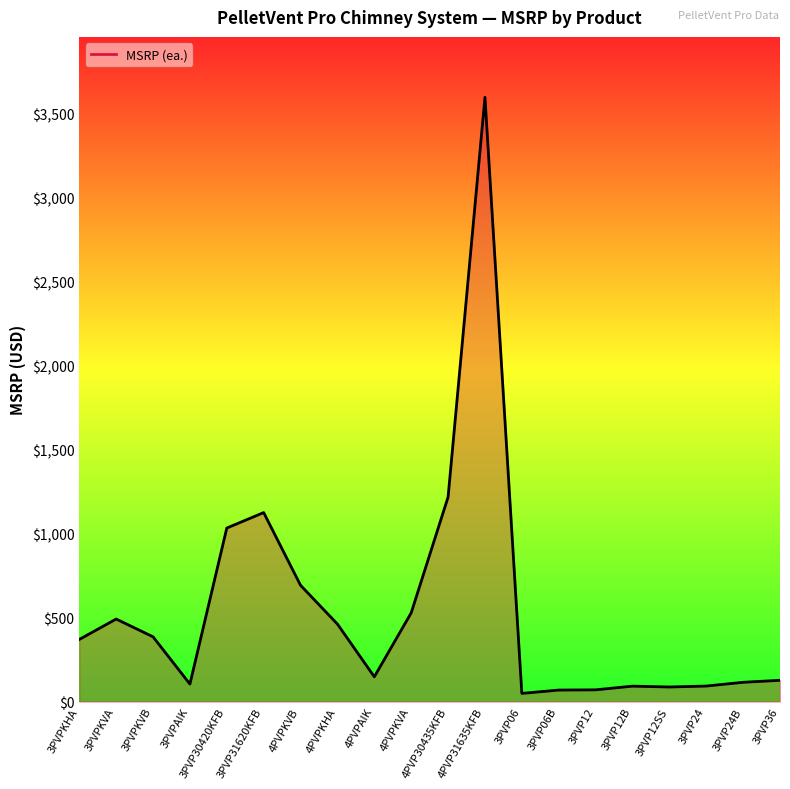

Where is the data nearest to the value 1823?

4PVP30435KFB